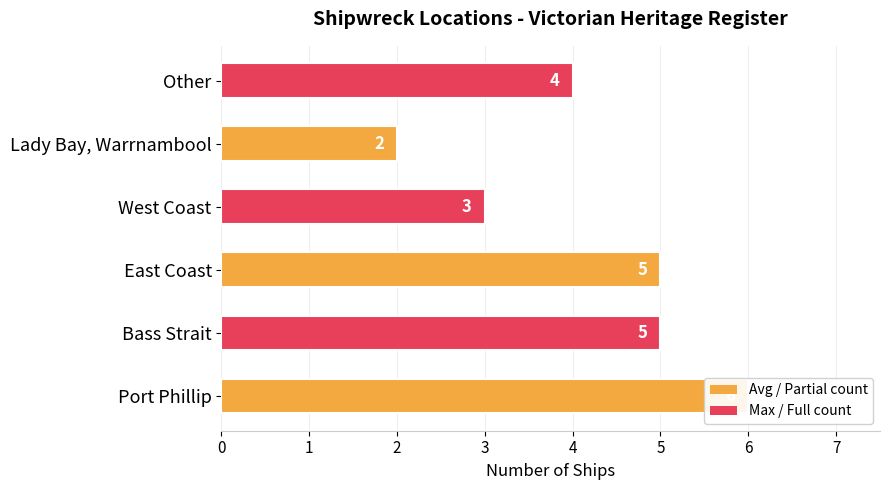

Reading left to right, extract all data points from this chart.

6	5	5	3	2	4